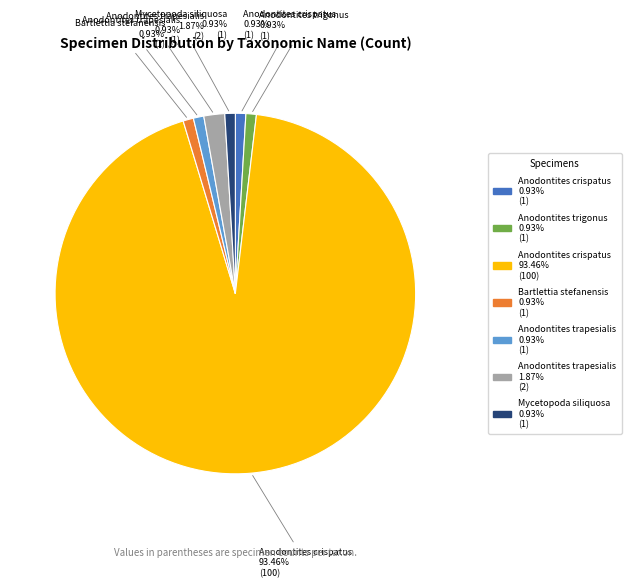

Count the number of slices in the pie.

7